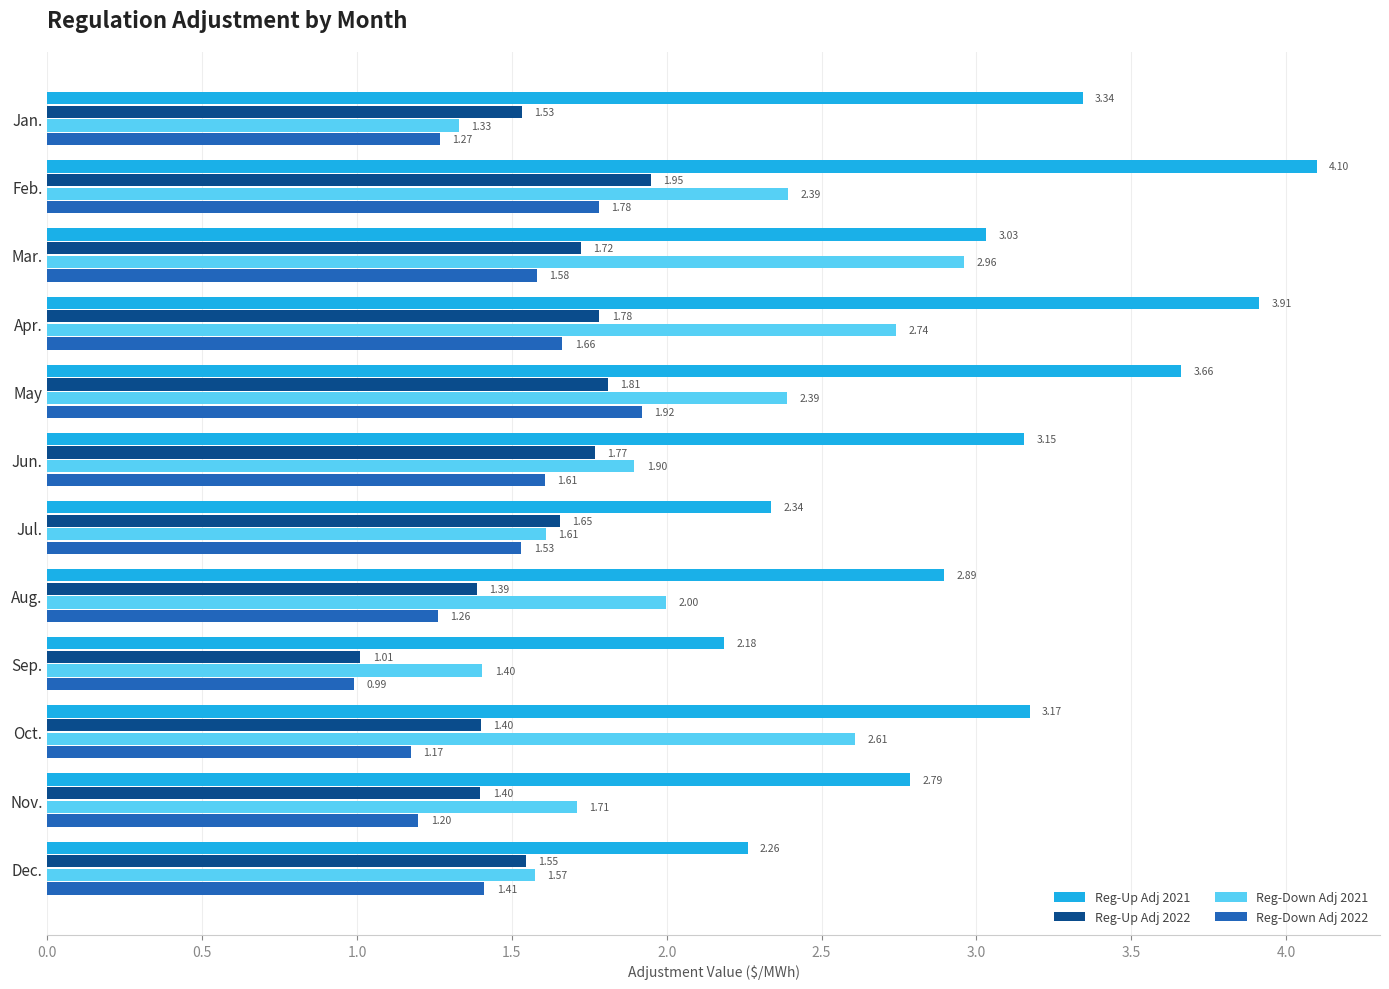

At which label is Reg-Up Adj 2021 closest to 3?

Mar.